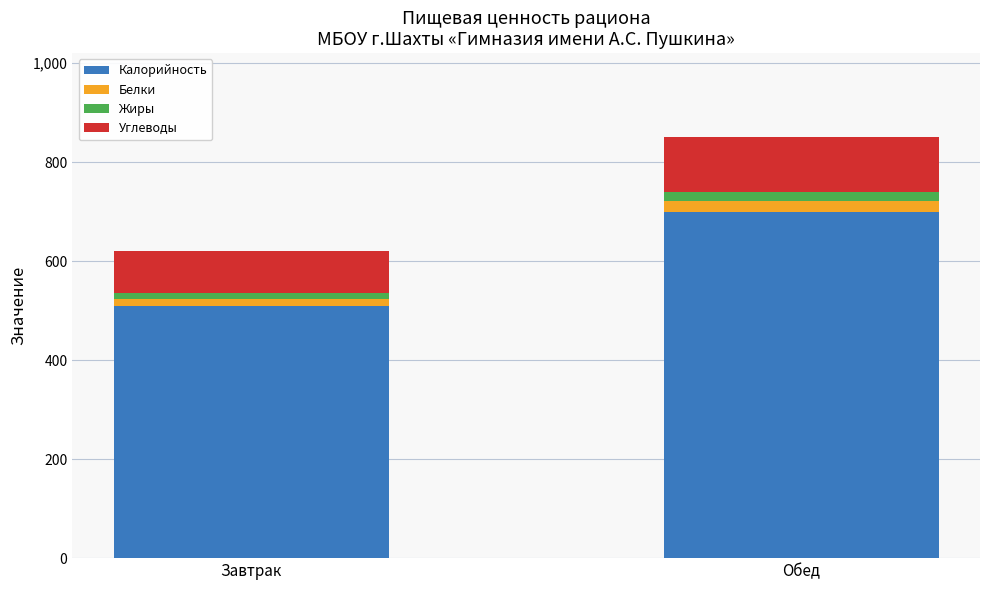

Which category has the highest value in the Калорийность series?

Обед